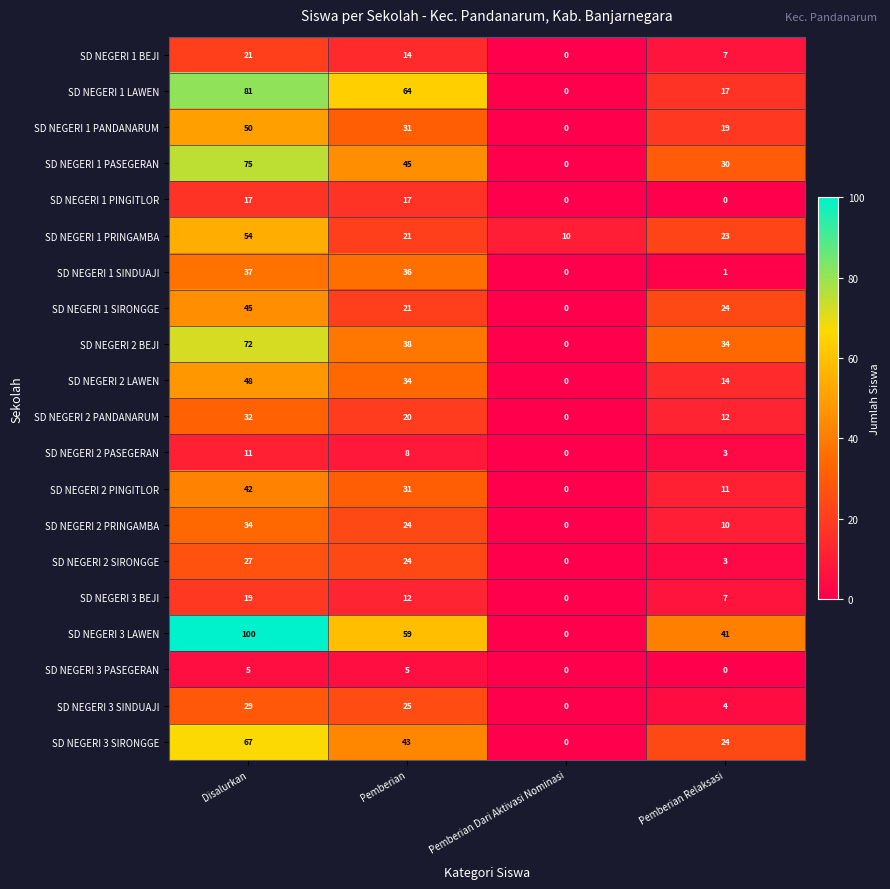

What is the sum of all SD NEGERI 3 SIRONGGE values?

134